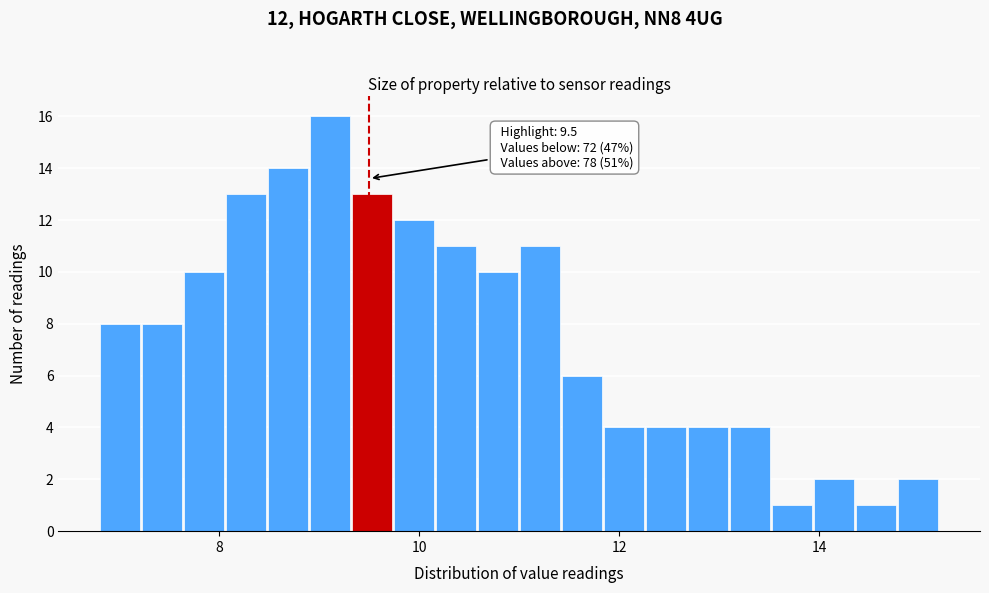

Around what value on the x-axis is the tallest bar? Give the approximate position of its centre, as read against the axis.

9.2